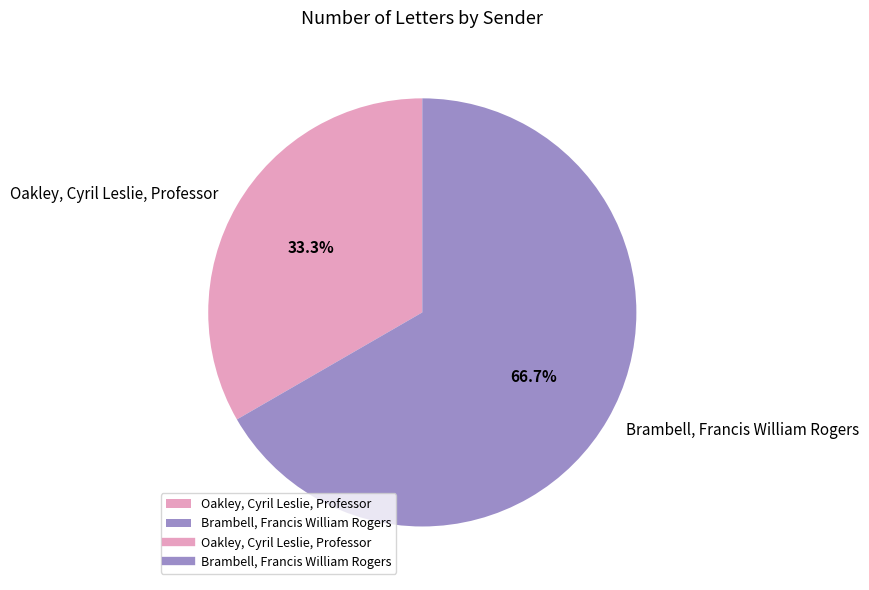

Is it true that Brambell, Francis William Rogers is 59% of the pie?

False